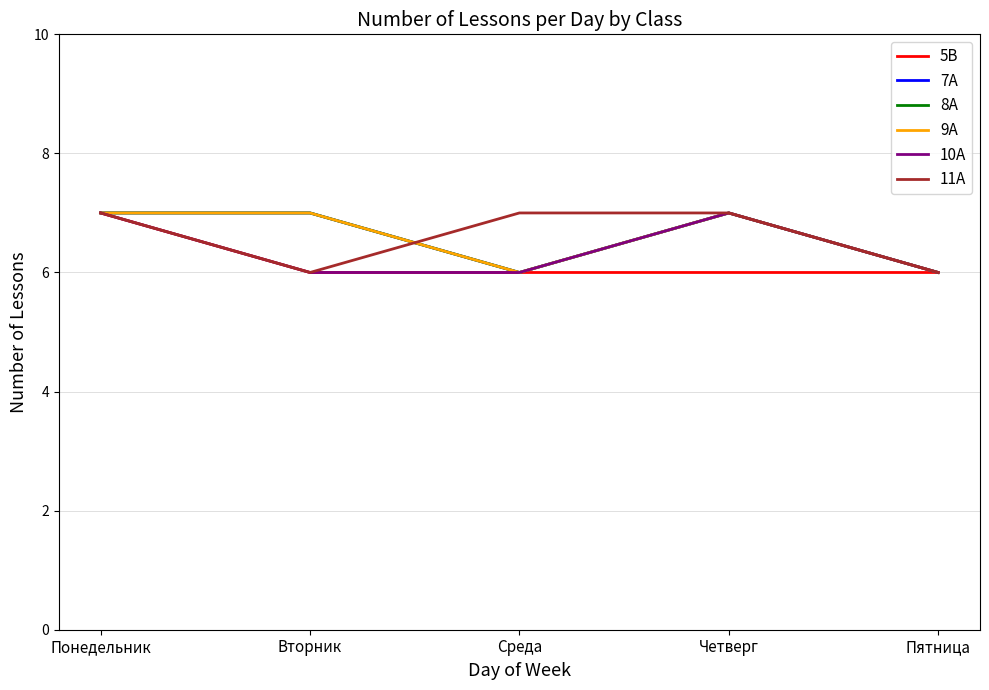

How many interior local peaks does the 8А series have?

1